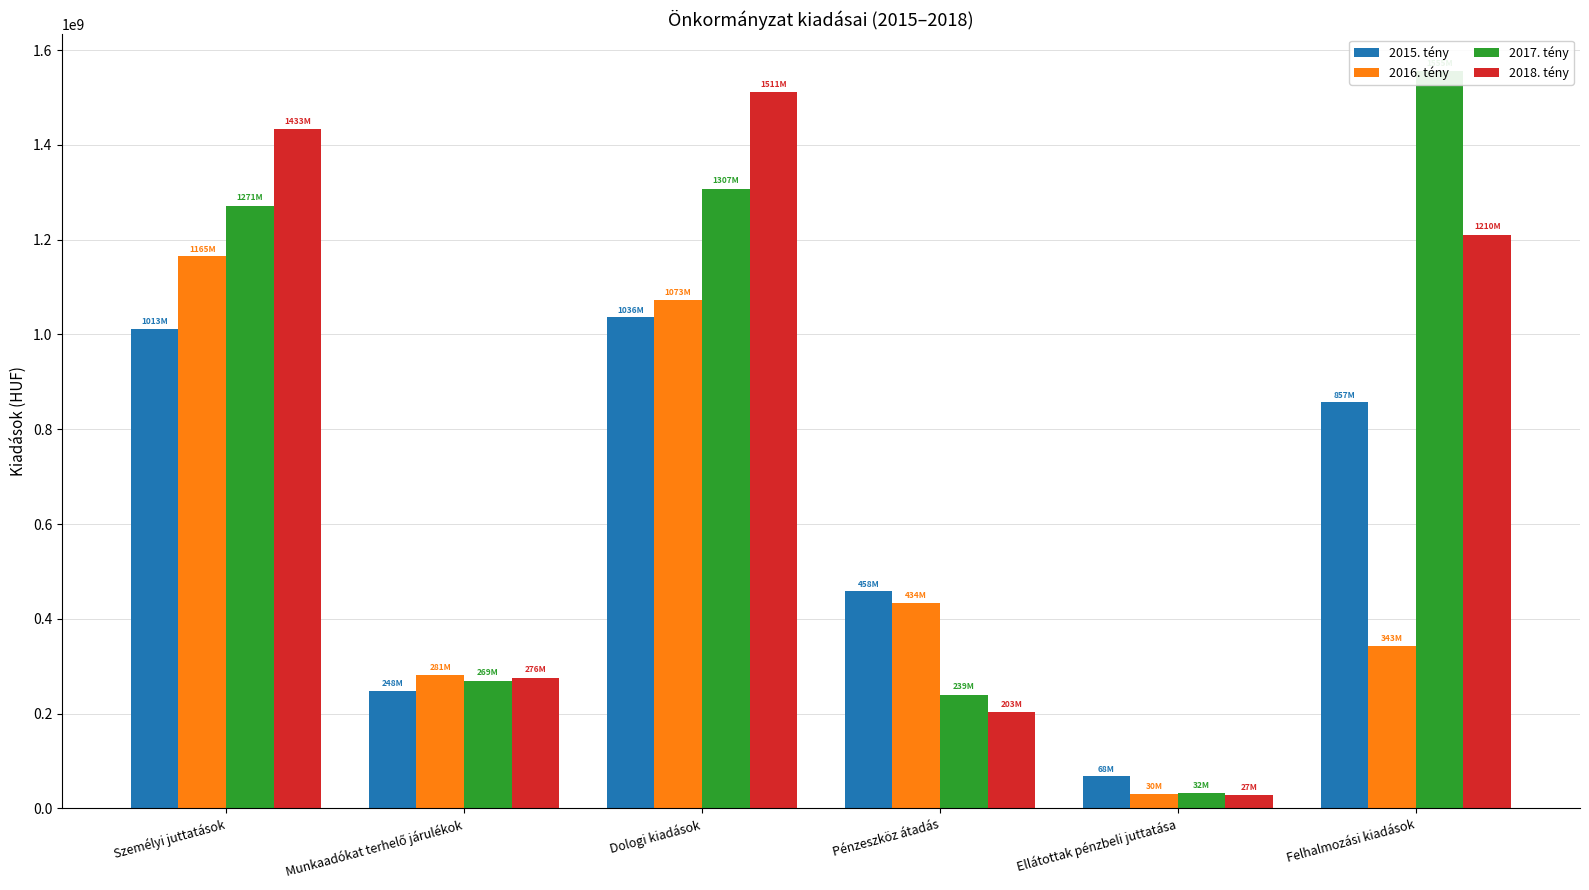

Count the number of categories in the chart.

6